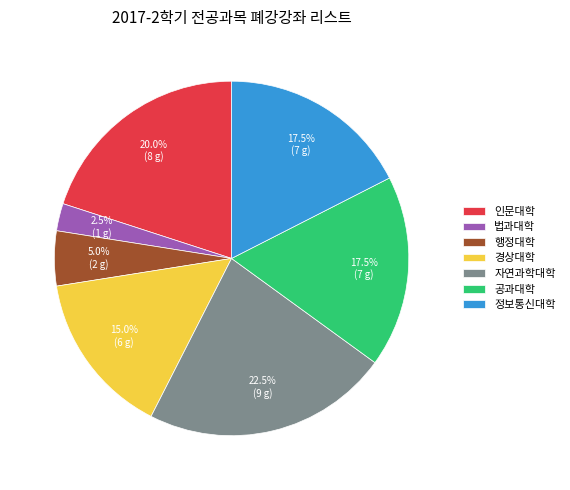

Is the sum of 자연과학대학 and 경상대학 greater than half?

No